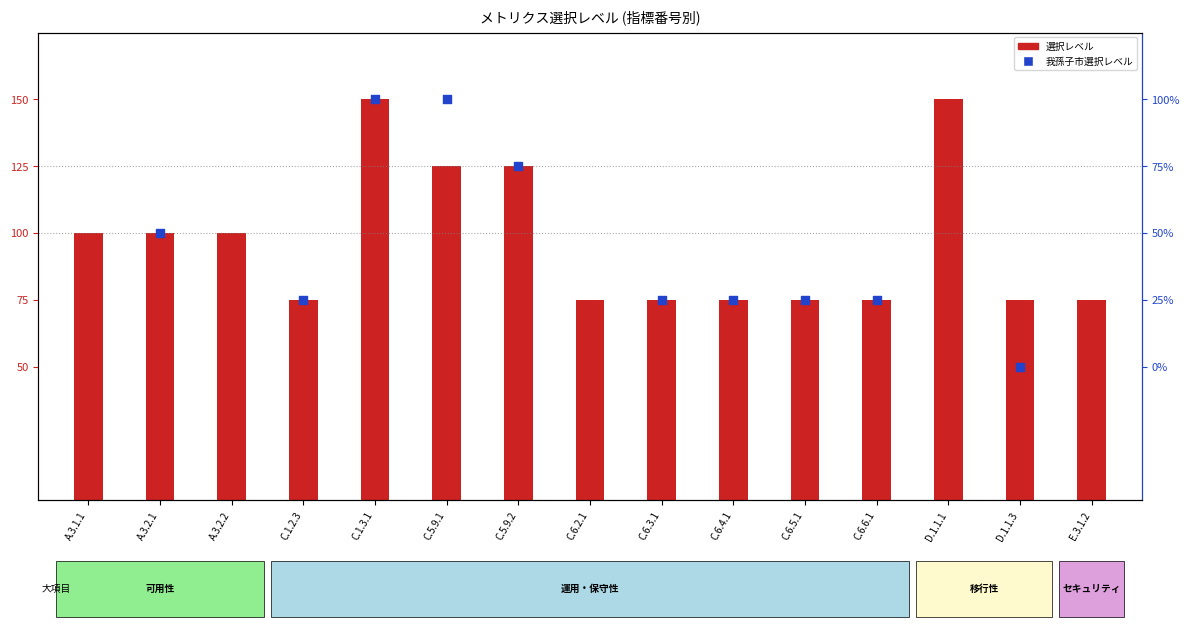

Approximately how many times larger is the value at E.3.1.2 compared to C.6.4.1?

1.0